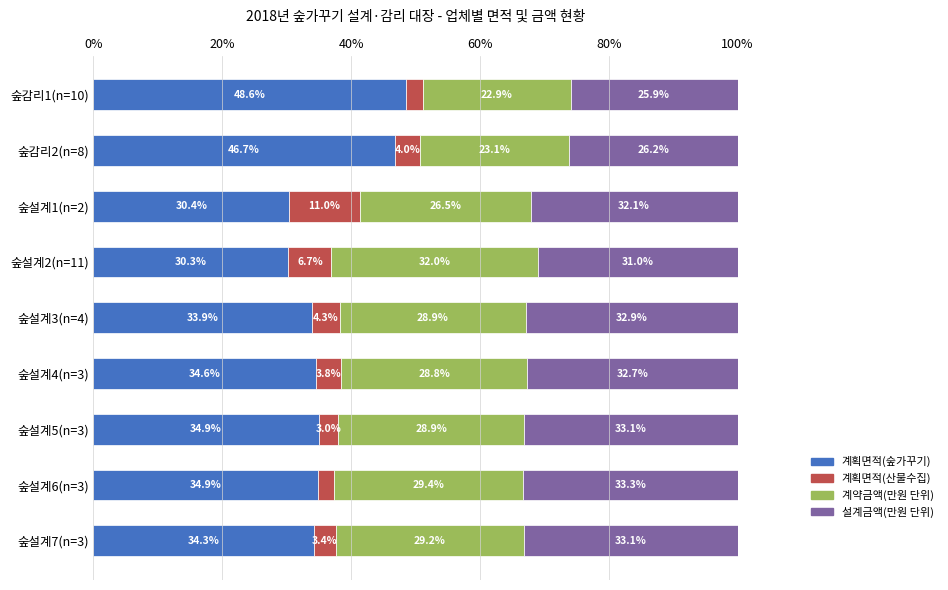

Is it true that 계획면적(숲가꾸기) equals 41.2 at 숲설계2(n=11)?

False